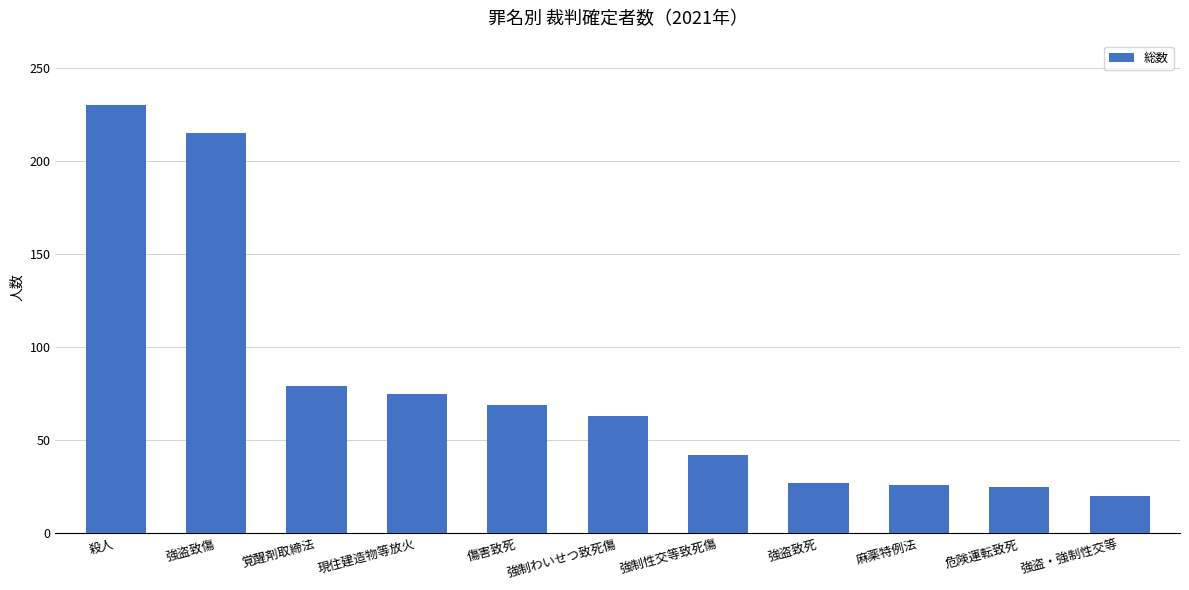

The chart shows a value of 16 at 危険運転致死. True or false?

False